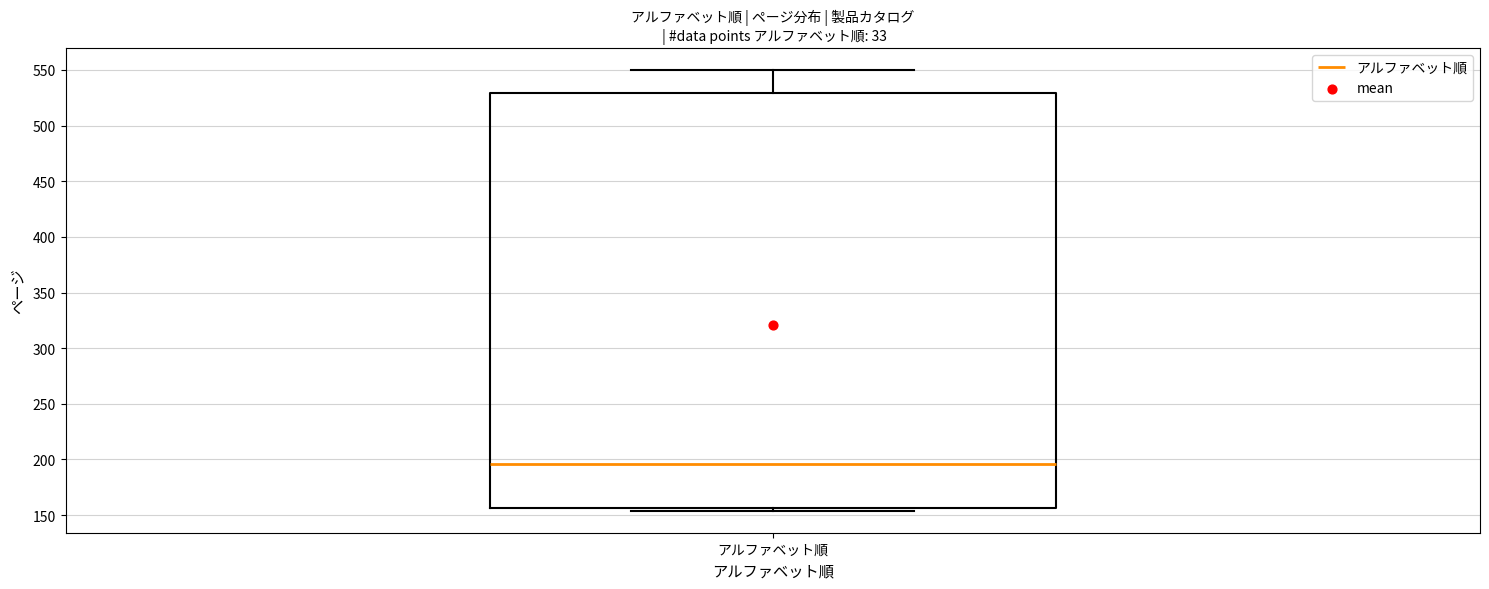

Transcribe this box plot: give where the median line is, the range the box spans, and where the two whiskers end, as read against the y-axis. The values are not printed on the chart, so give them approximately, as read against the axis.

median 195, box 155 to 530, whiskers 155 (just below the box's lower edge) to 550